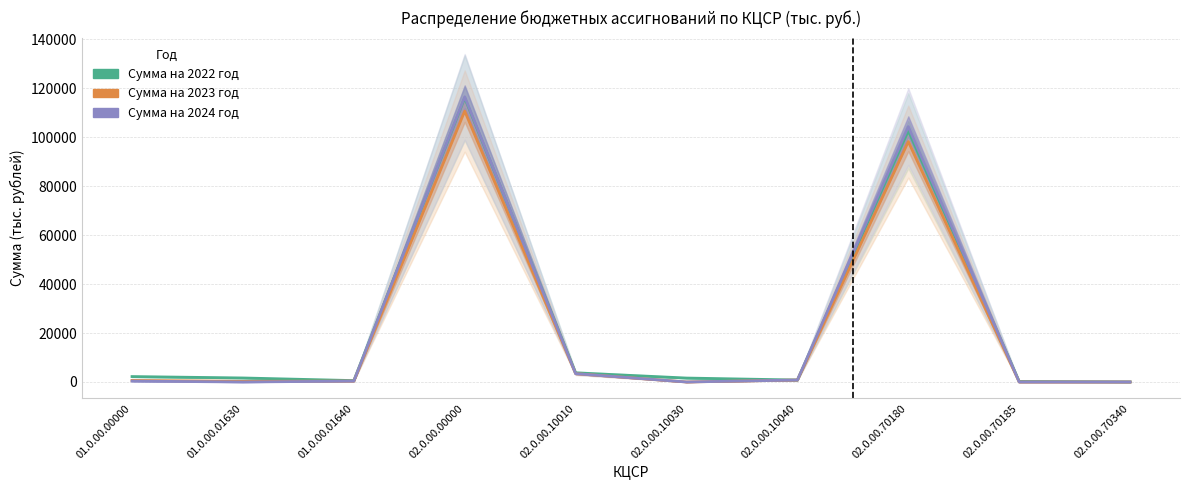

At which label does Сумма на 2024 год reach its peak?

02.0.00.00000